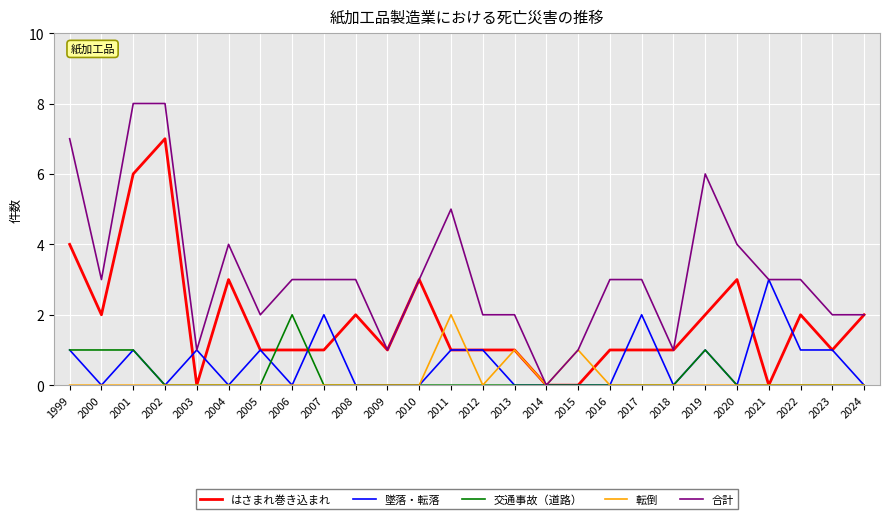

What is the greatest value displayed?

8